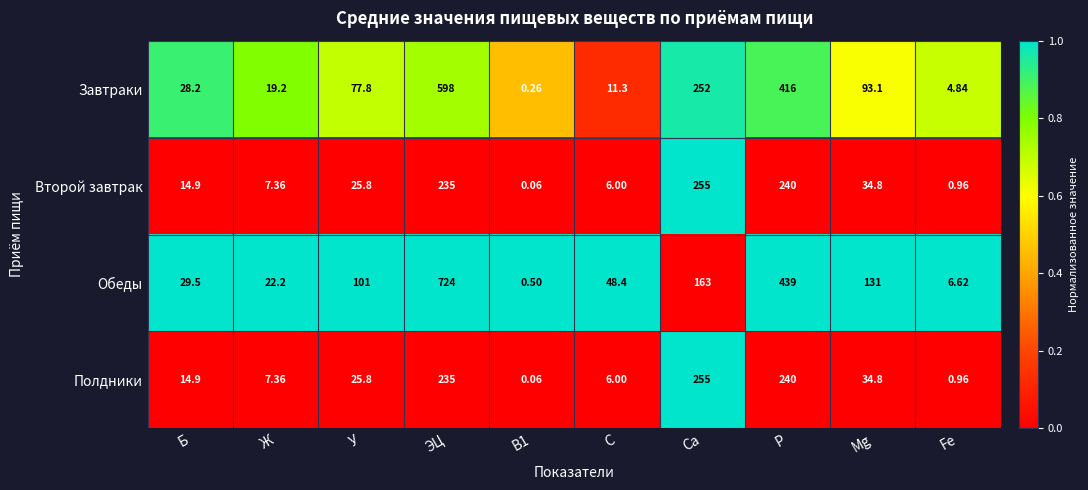

Where is Завтраки nearest to the value 299?

Са